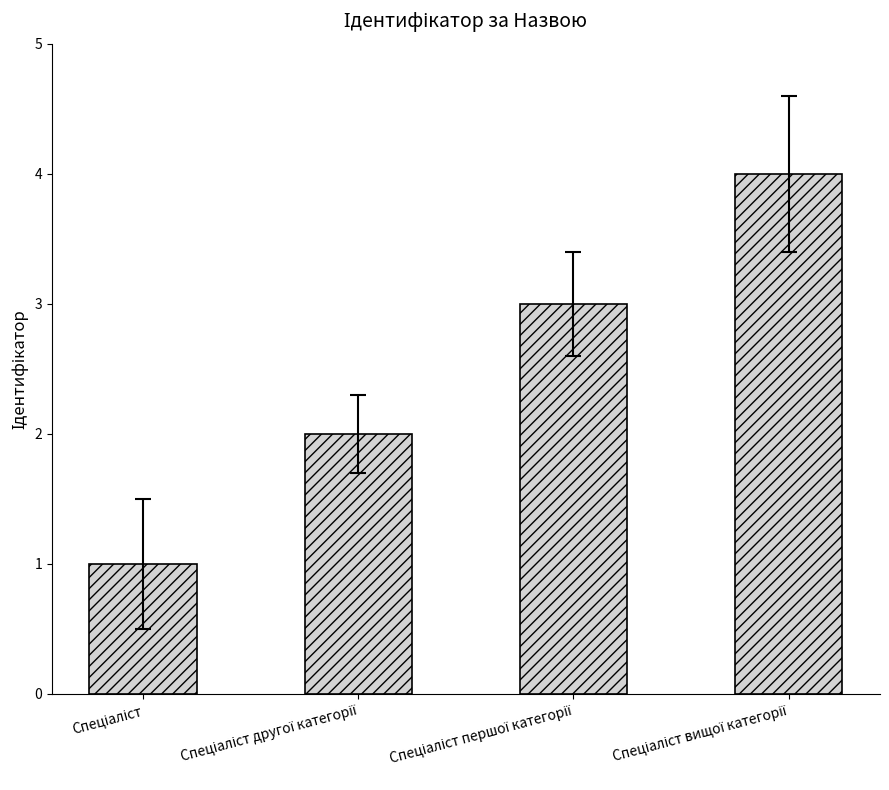

Count the values in the range 2 to 4.

3